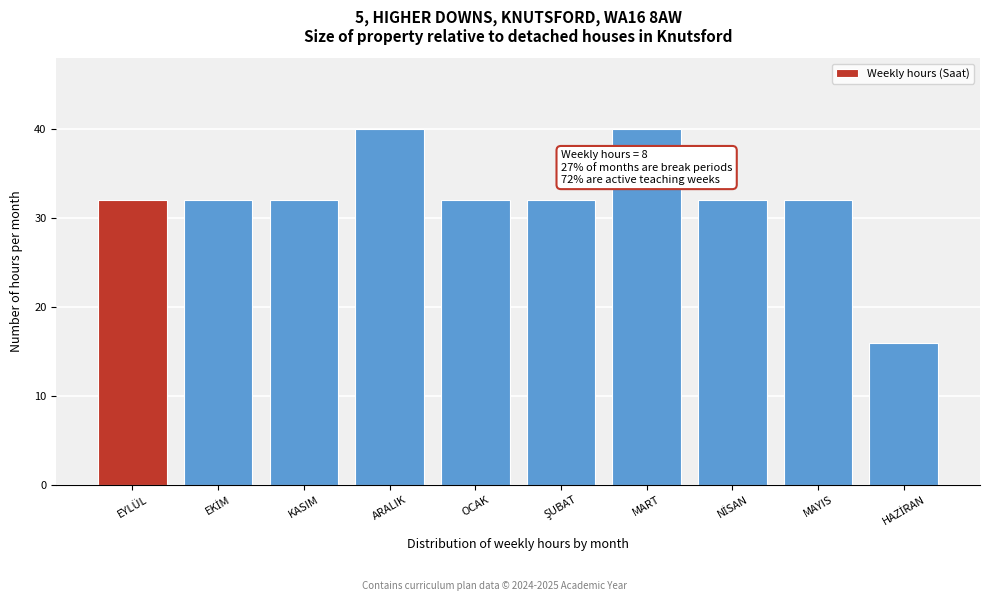

Reading left to right, list all the values displayed in this chart.

32	32	32	40	32	32	40	32	32	16